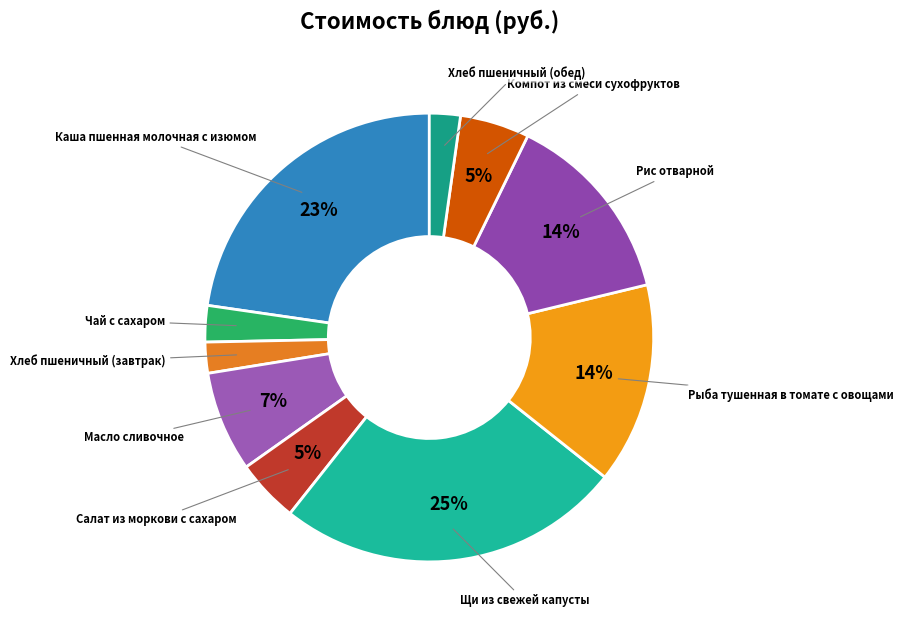

Count the number of slices in the pie.

10